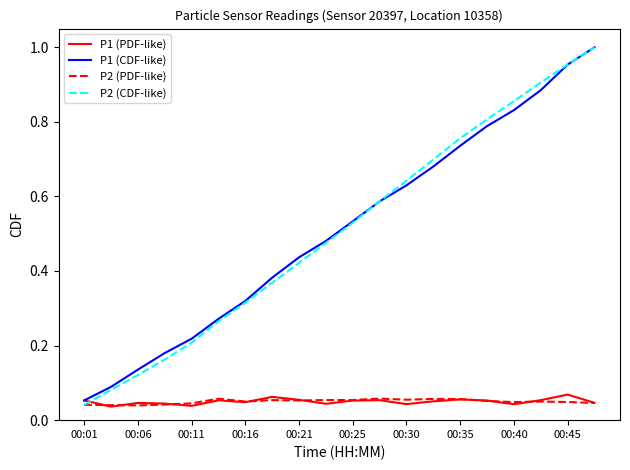

Which series has the widest spread of values?

P2 (CDF-like)